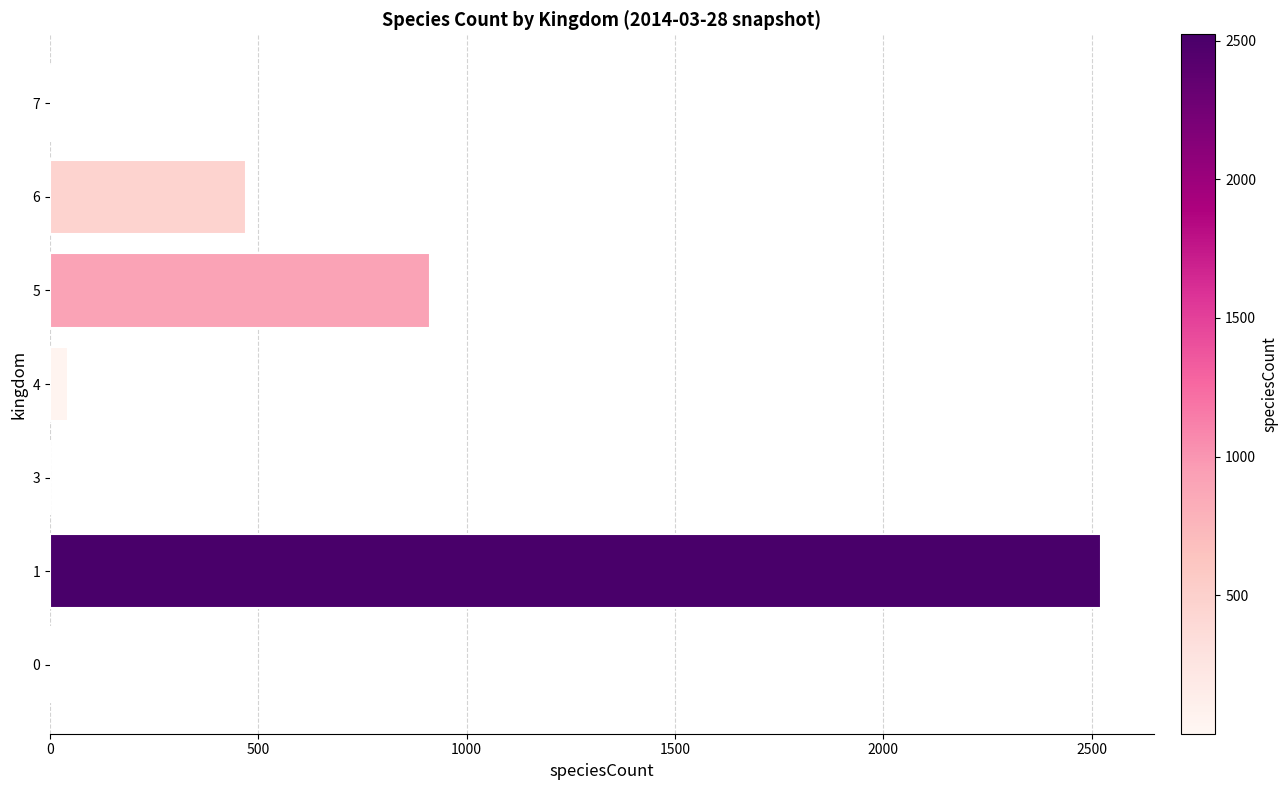

What is the sum of all values?

3957